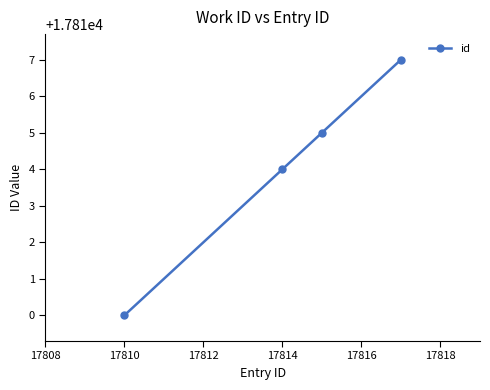

What is the average value?

17814